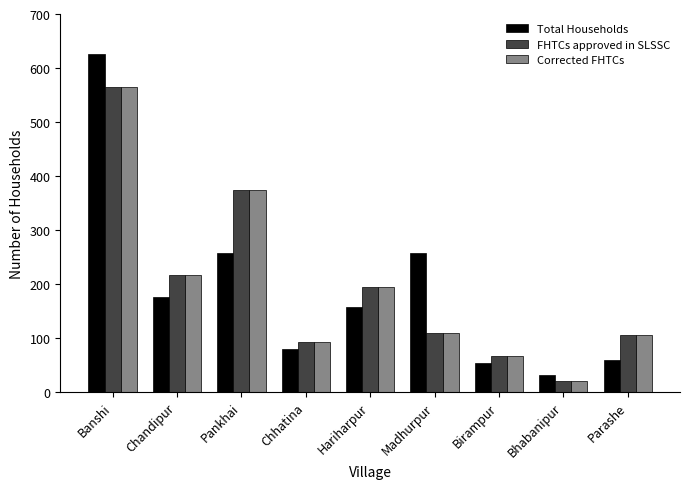

At which label does Total Households reach its minimum?

Bhabanipur